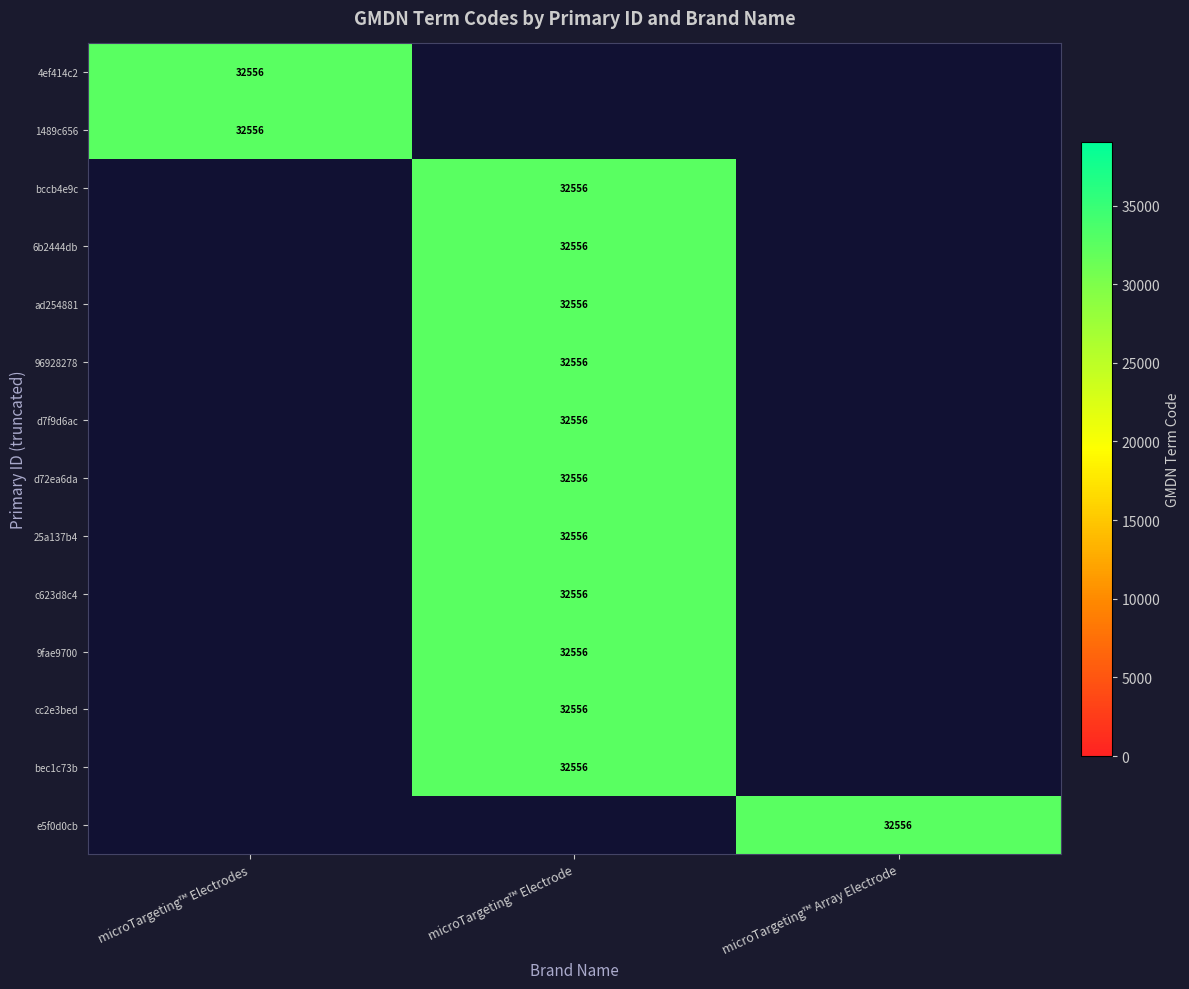

The value of c623d8c4 at microTargeting™ Electrode is 20849. True or false?

False